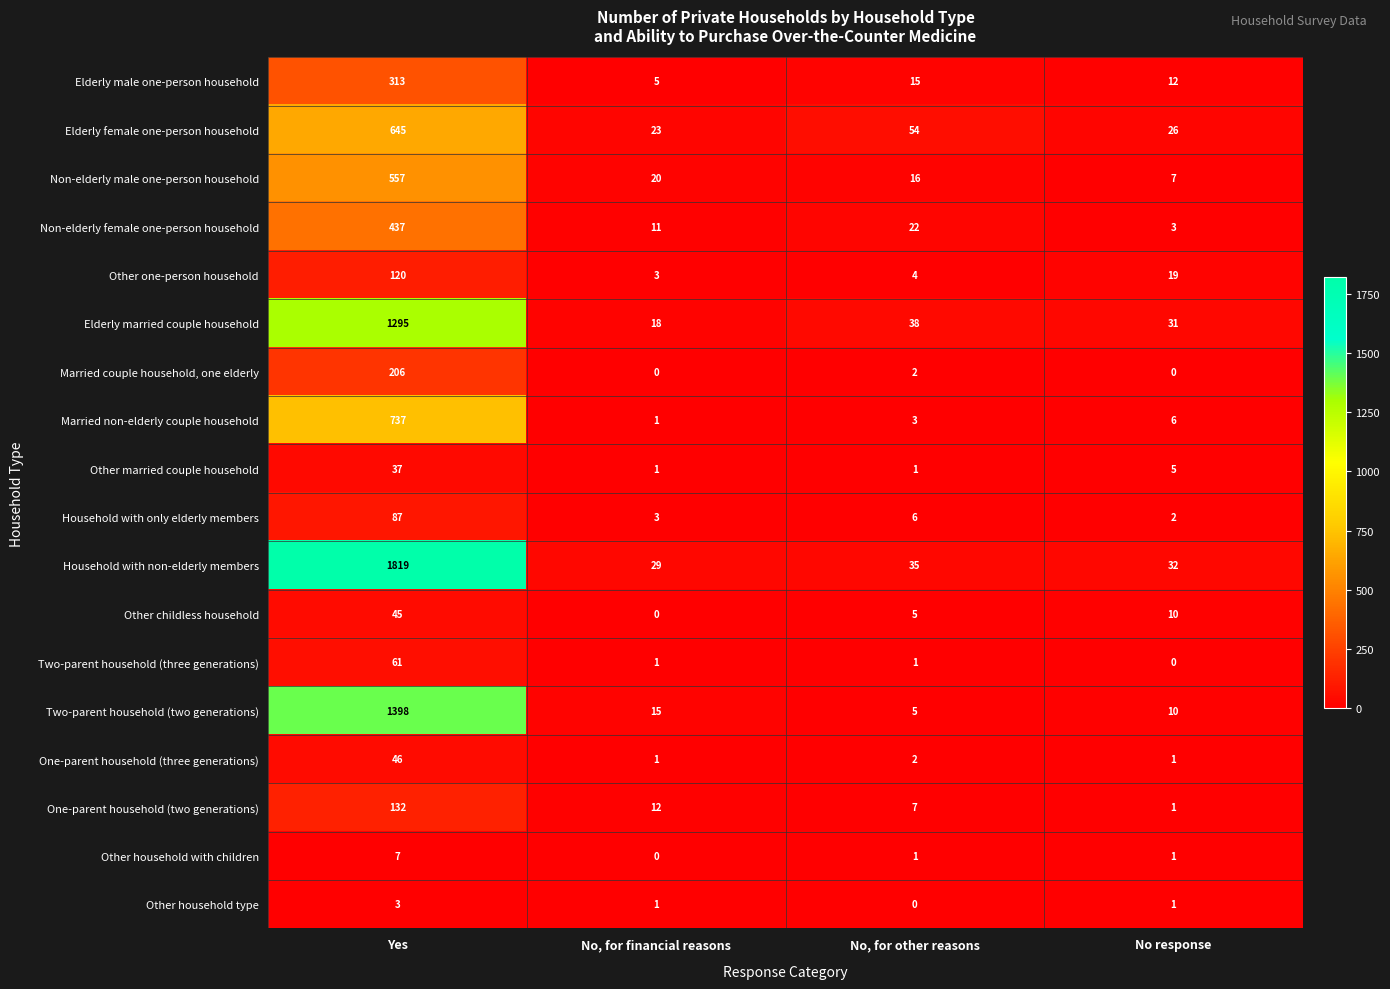

Which series changed the most between No, for financial reasons and No response?

Other one-person household